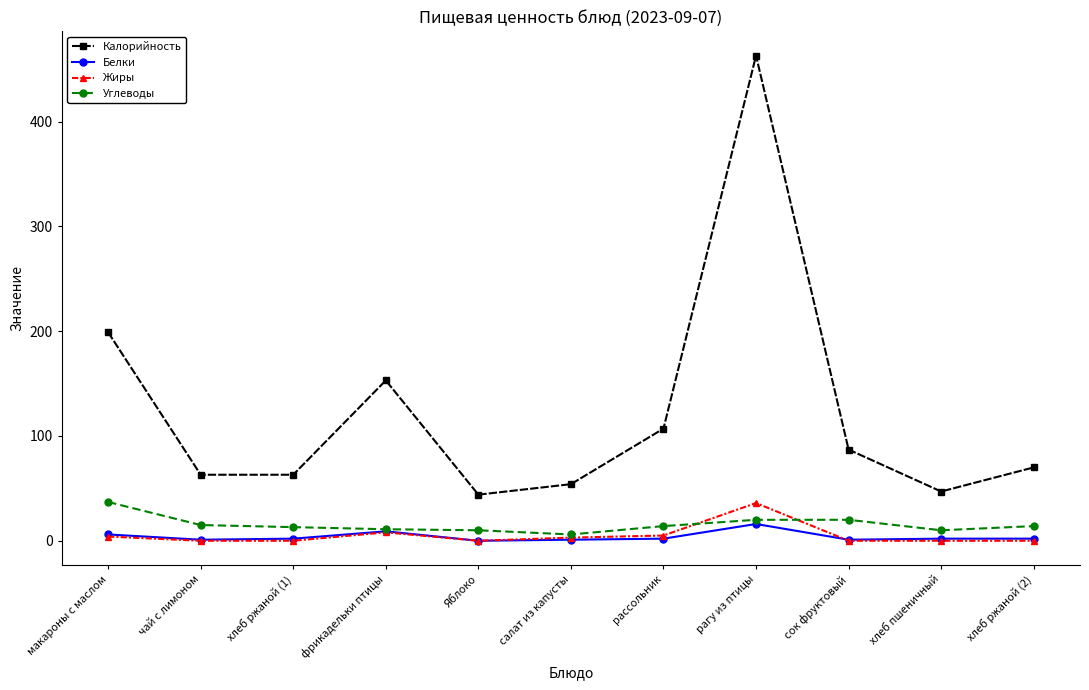

Where does the Углеводы series first go above 14?

макароны с маслом